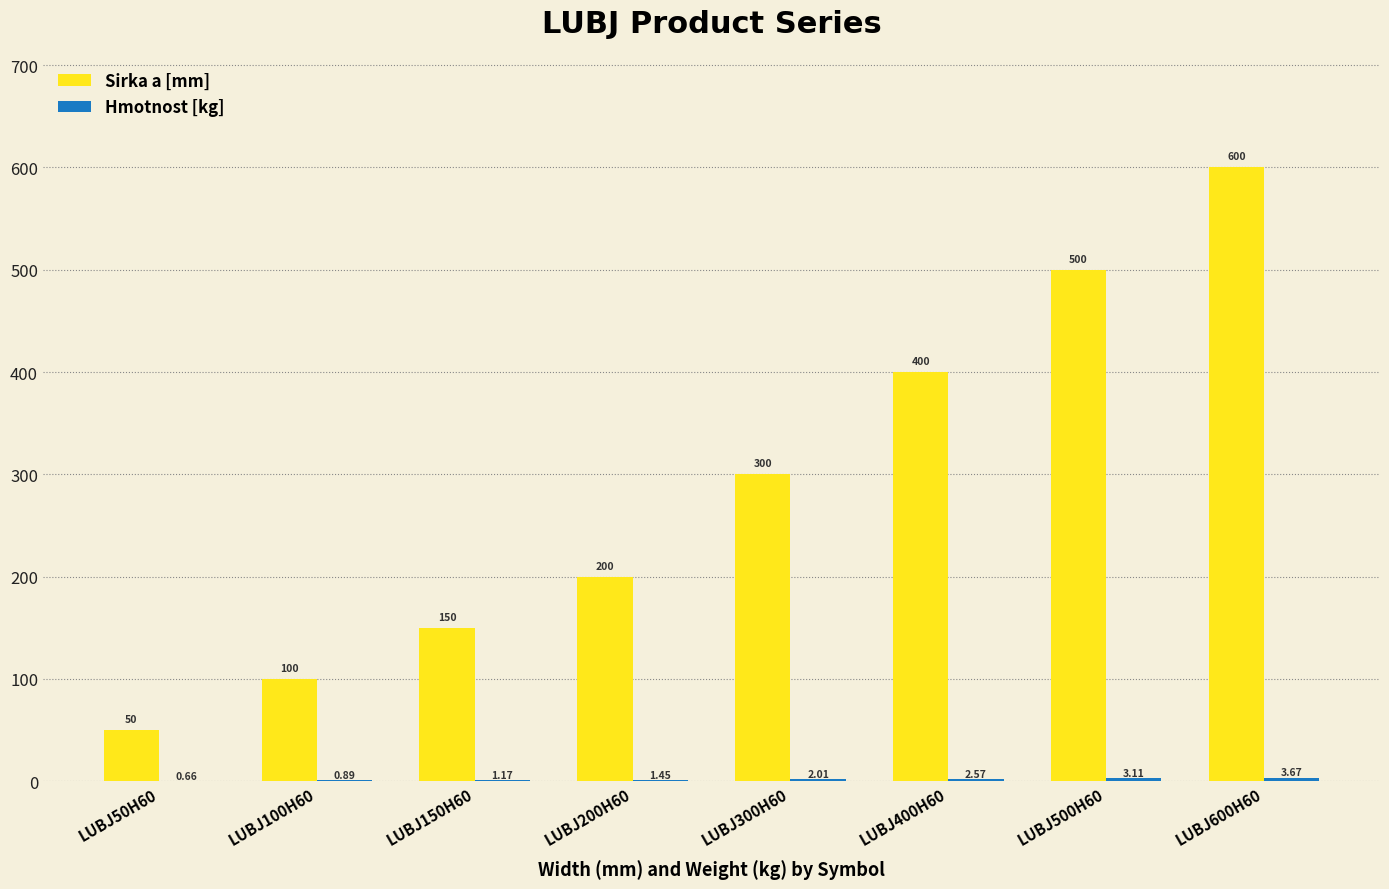

Which series changed the most between LUBJ300H60 and LUBJ500H60?

Sirka a [mm]